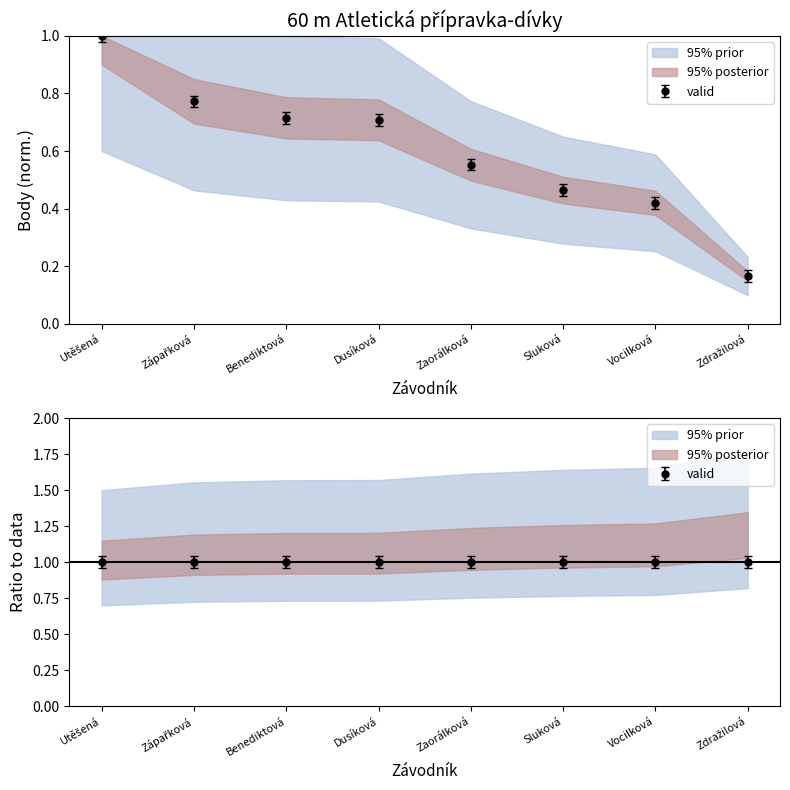

What is the lowest value of the Body series?

0.2